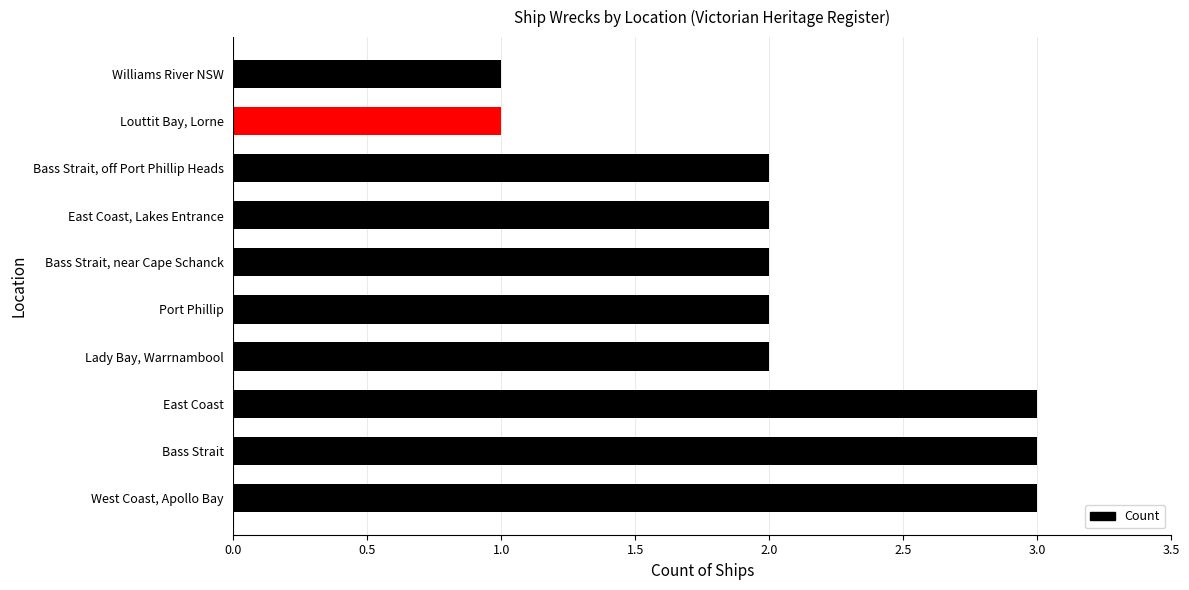

Approximately how many times larger is the value at Bass Strait compared to Louttit Bay, Lorne?

3.0